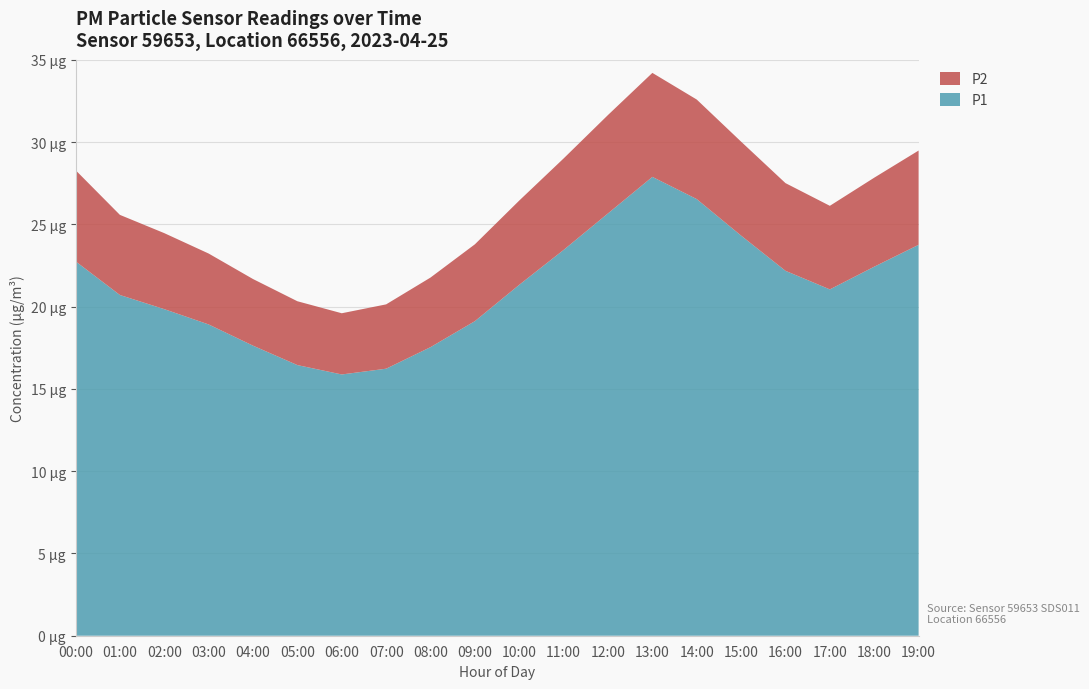

Reading right to left, extract all data points from this chart.

P1: 19:00=23.8	18:00=22.4	17:00=21.1	16:00=22.2	15:00=24.3	14:00=26.5	13:00=27.9	12:00=25.7	11:00=23.4	10:00=21.3	09:00=19.1	08:00=17.5	07:00=16.2	06:00=15.9	05:00=16.4	04:00=17.6	03:00=18.9	02:00=19.9	01:00=20.7	00:00=22.8
P2: 19:00=5.7	18:00=5.4	17:00=5.1	16:00=5.3	15:00=5.7	14:00=6.0	13:00=6.3	12:00=6.0	11:00=5.6	10:00=5.1	09:00=4.7	08:00=4.2	07:00=3.9	06:00=3.7	05:00=3.9	04:00=4.0	03:00=4.3	02:00=4.6	01:00=4.9	00:00=5.5